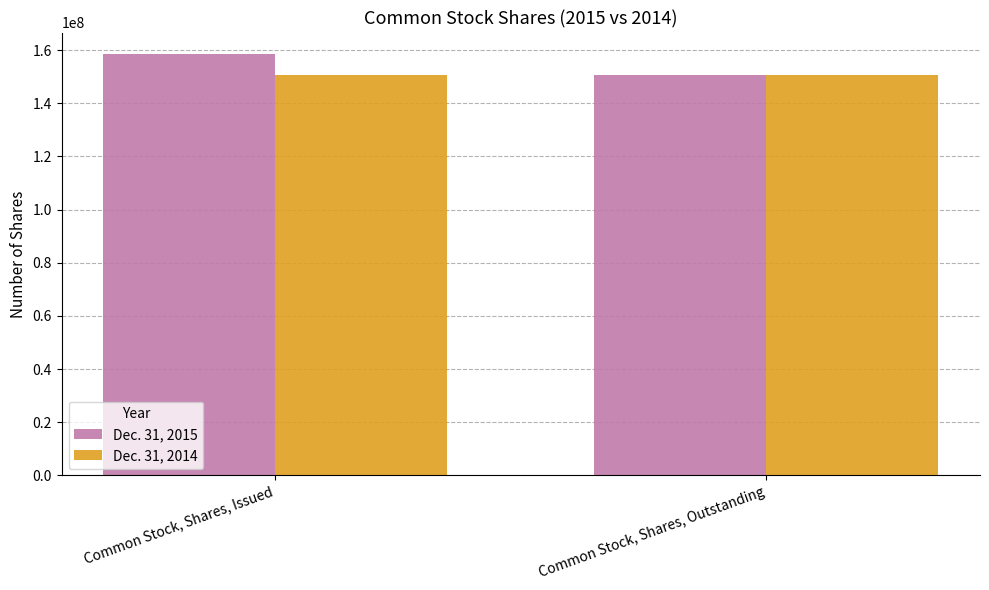

The value of Dec. 31, 2014 at Common Stock, Shares, Issued is 150772875. True or false?

True